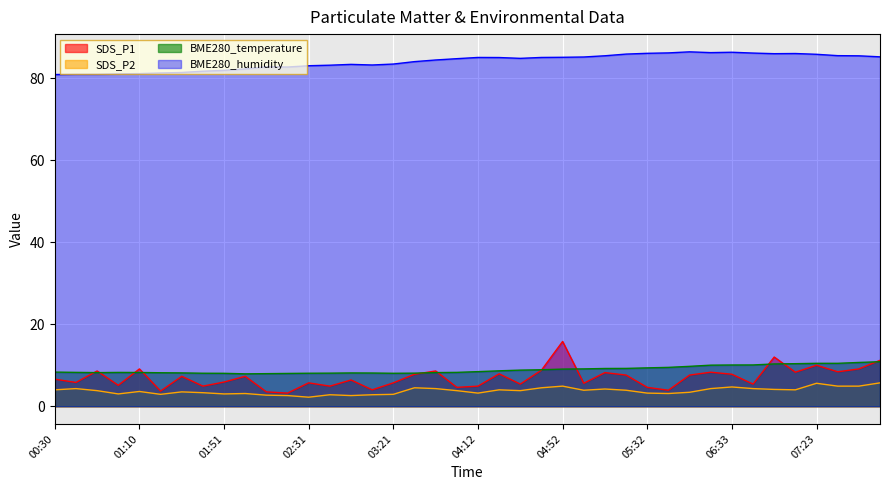

True or false: SDS_P1 has a value of 7.9 at 04:22.

True